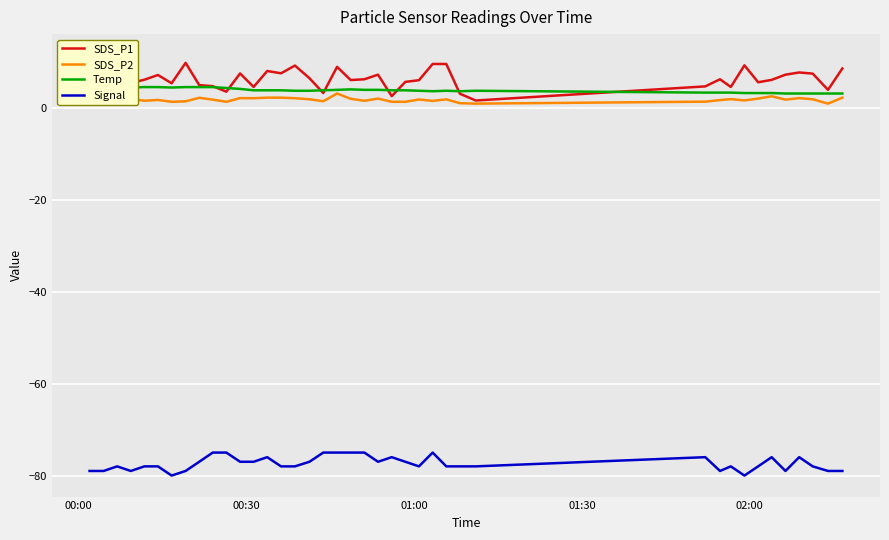

True or false: SDS_P2 and Signal intersect in this chart.

False